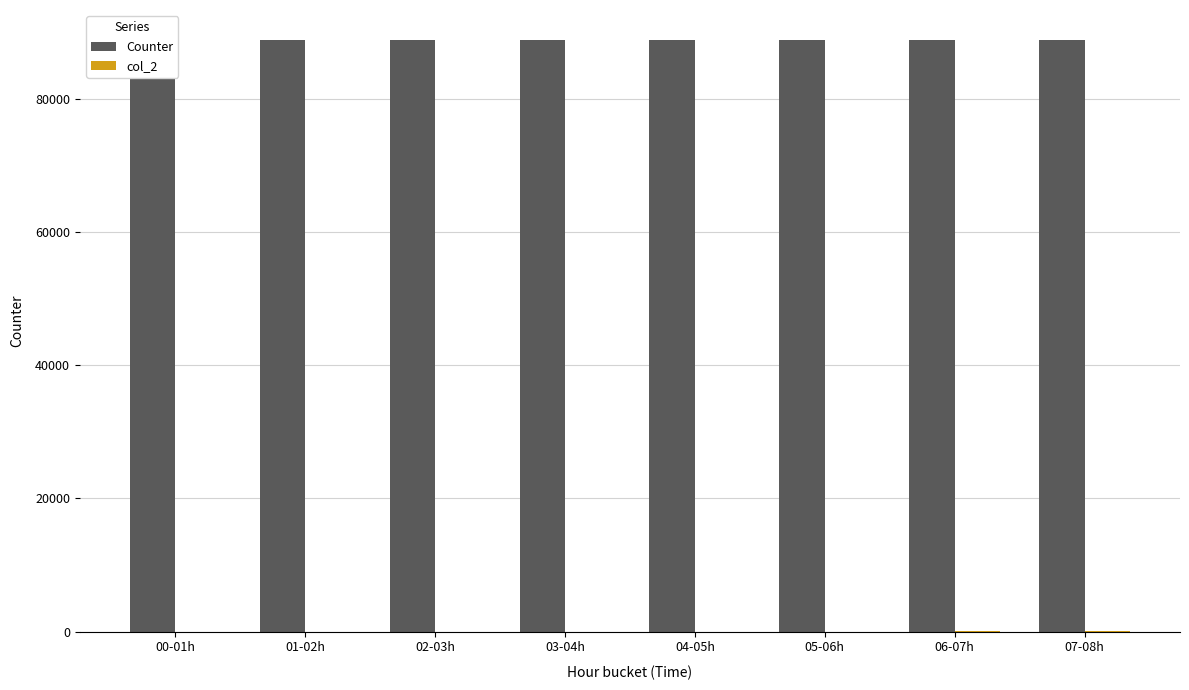

What is the spread (max minus min) of values at 01-02h?

88814